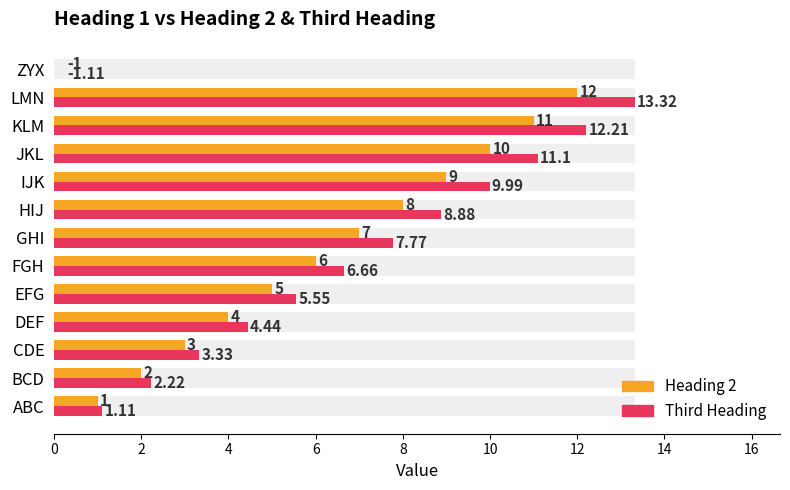

Is the value of Heading 2 at 10 greater than the value of Third Heading at 10?

No